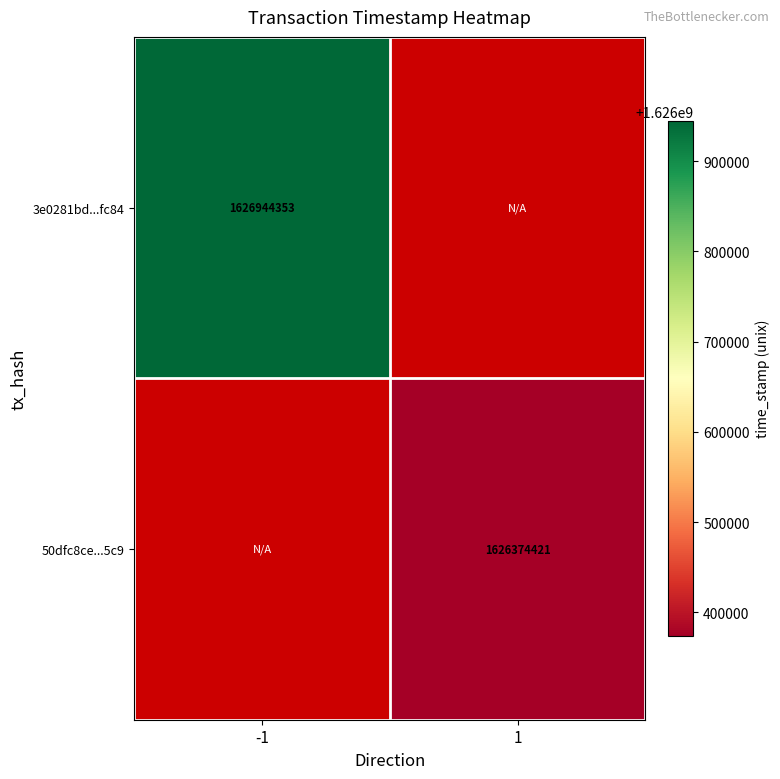

Is it true that 3e0281bd...fc84 equals 570468177.0 at -1?

False